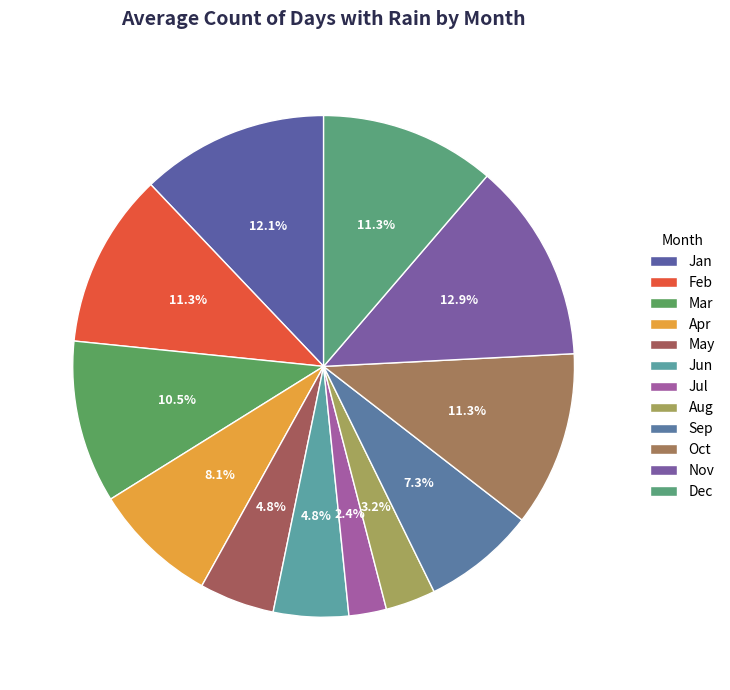

Is it true that Jul is 12% of the pie?

False